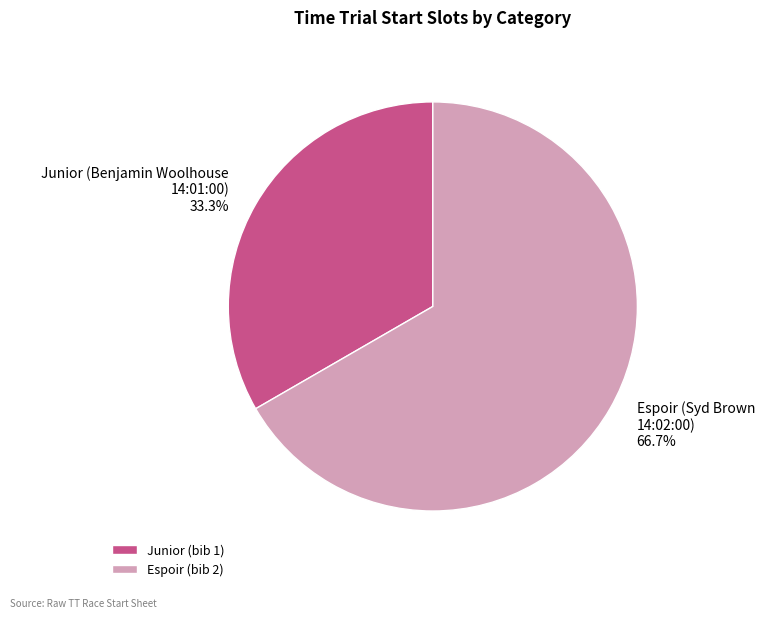

Is there any slice that represents more than half of the pie?

Yes